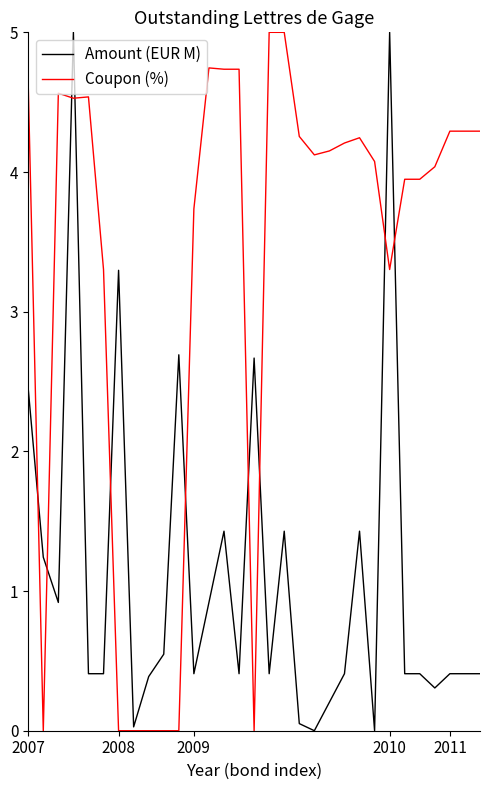

Does the chart display data point markers on the line(s)?

No